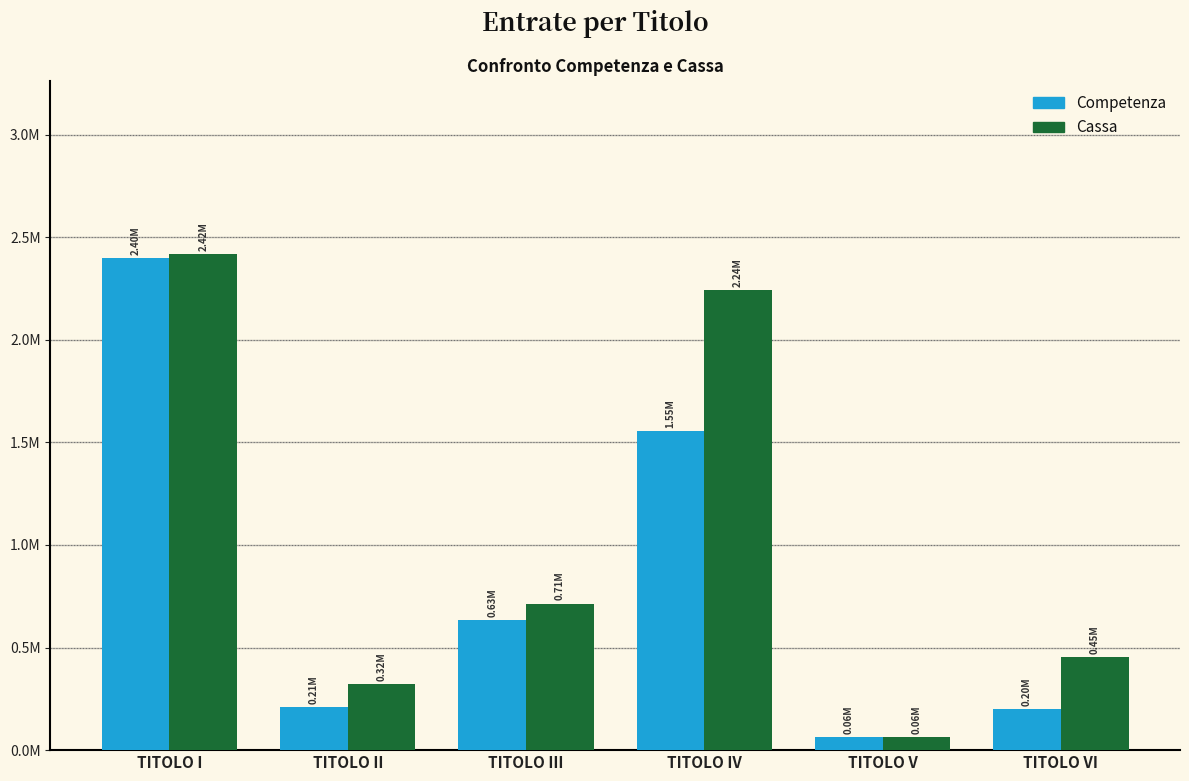

What are all the series names shown in the legend?

Competenza, Cassa